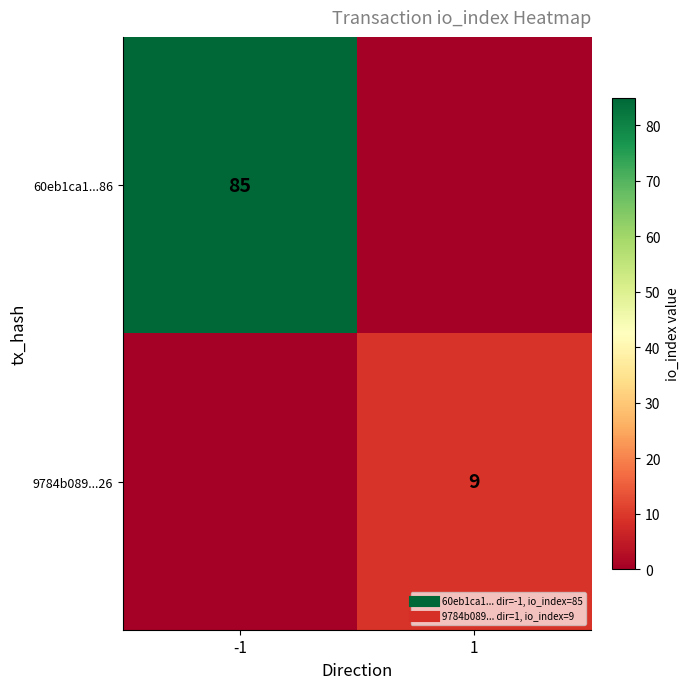

What is the sum of the 60eb1ca1...86 values at -1 and 1?

85